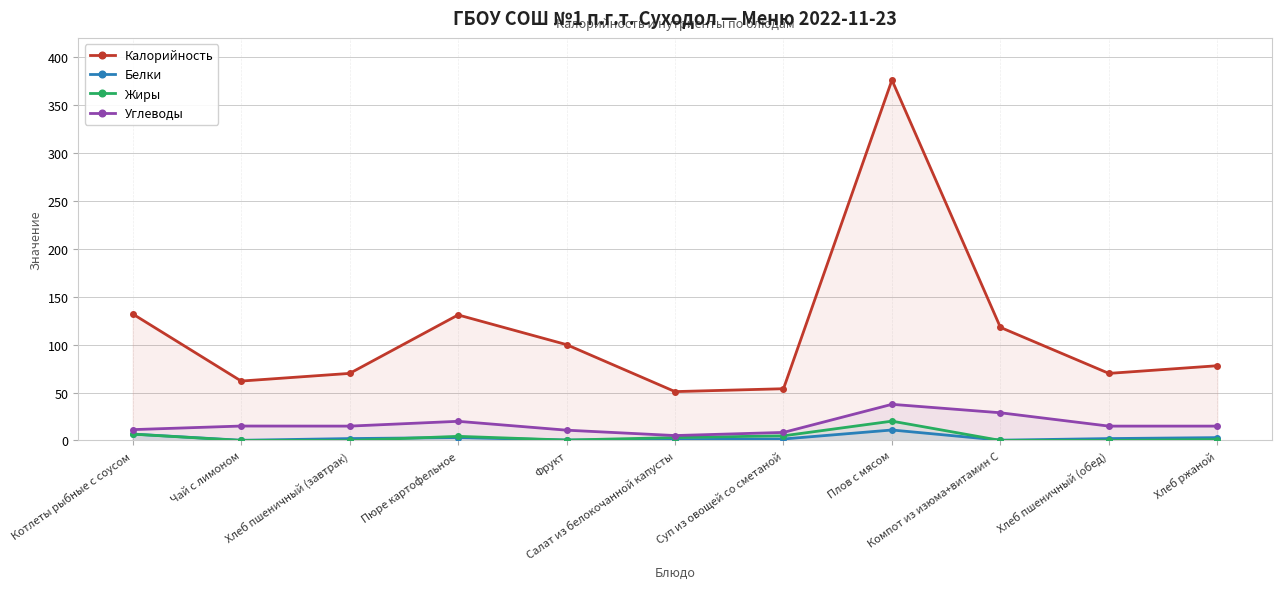

What is the value of the Белки point at the 7th from the left?

1.6